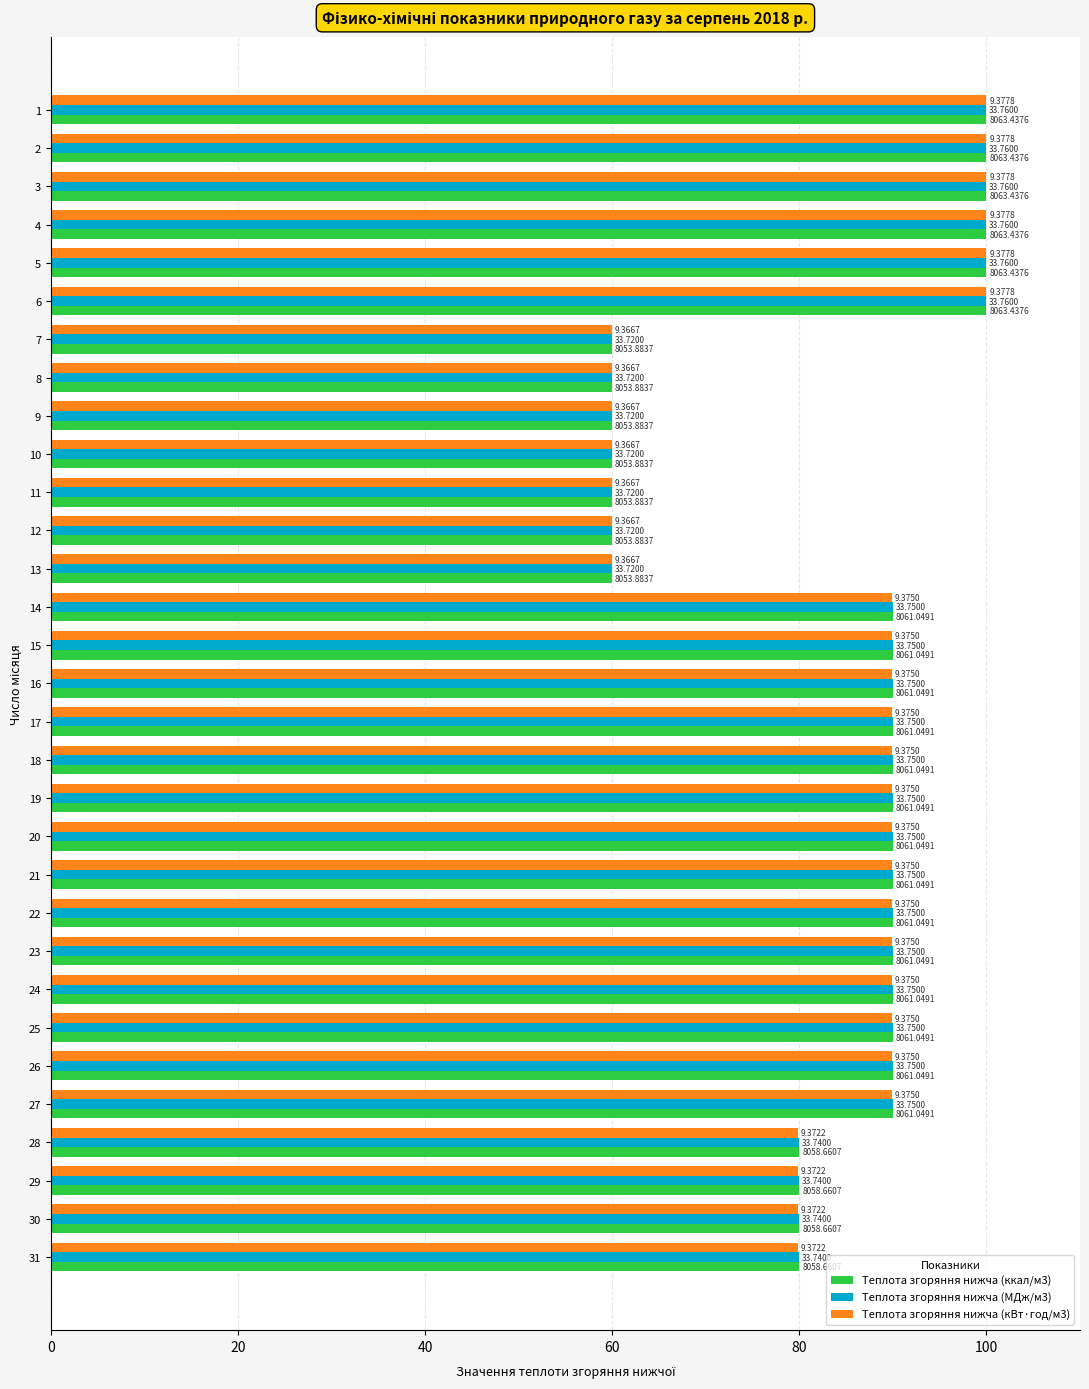

What are all the series names shown in the legend?

Теплота згоряння нижча (ккал/м3), Теплота згоряння нижча (МДж/м3), Теплота згоряння нижча (кВт·год/м3)